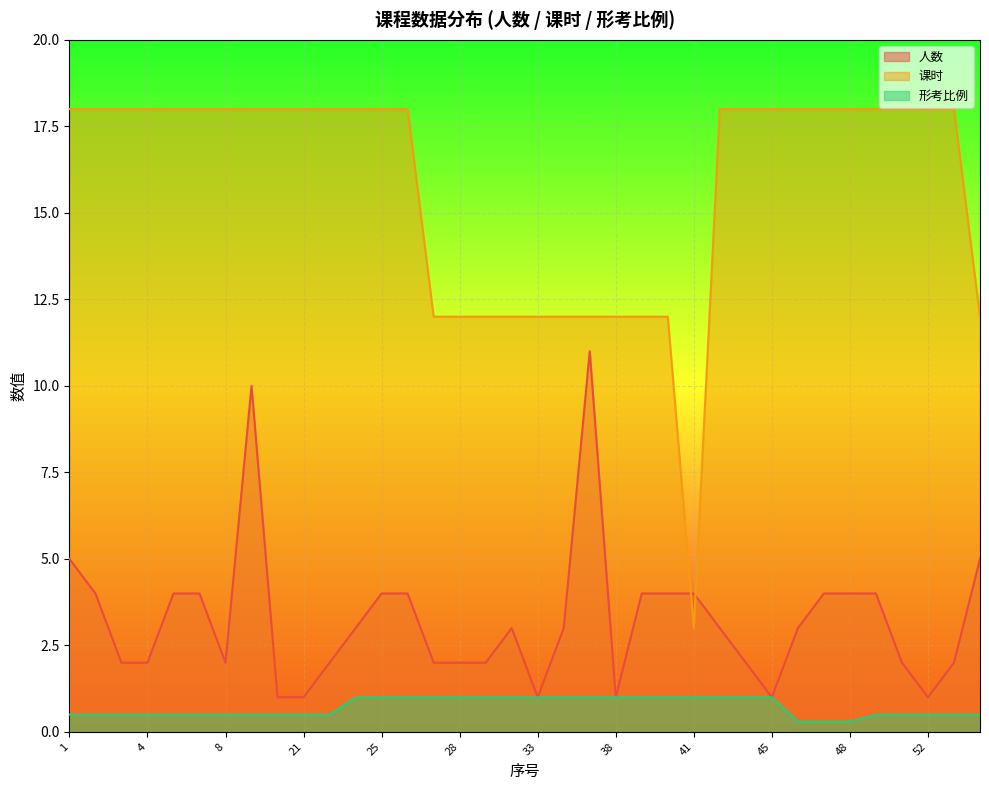

Which category has the lowest value in the 课时 series?

41